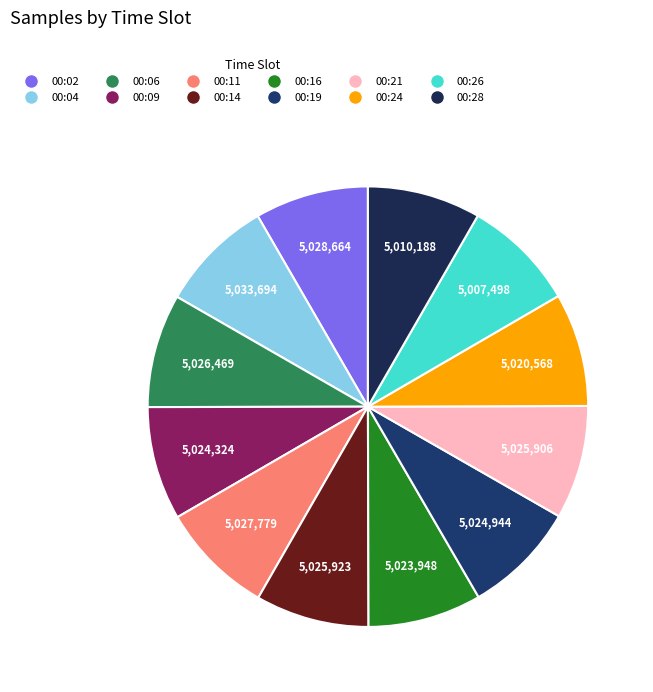

Between 00:24 and 00:04, which is larger?

00:04